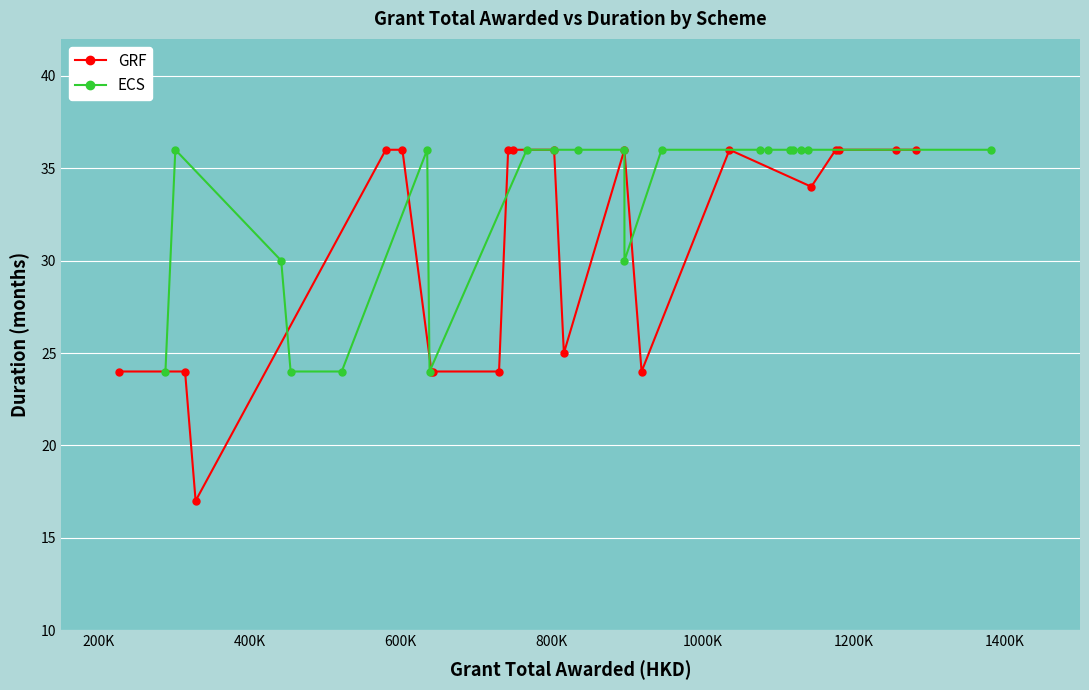

Reading left to right, list all the values displayed in this chart.

GRF: 24	24	17	36	36	24	24	24	36	36	36	25	36	24	36	34	36	36	36	36
ECS: 24	36	30	24	24	36	24	36	36	36	36	30	36	36	36	36	36	36	36	36